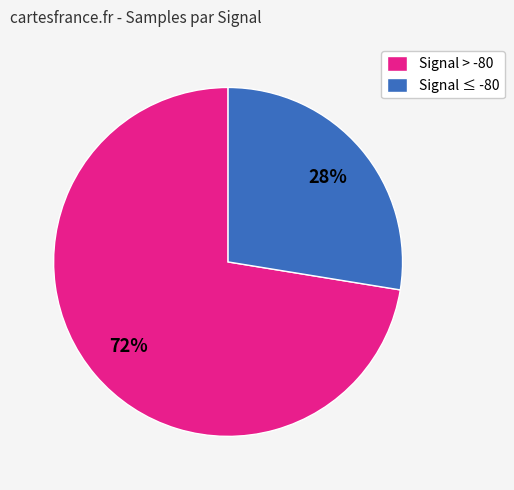

Count the number of slices in the pie.

2